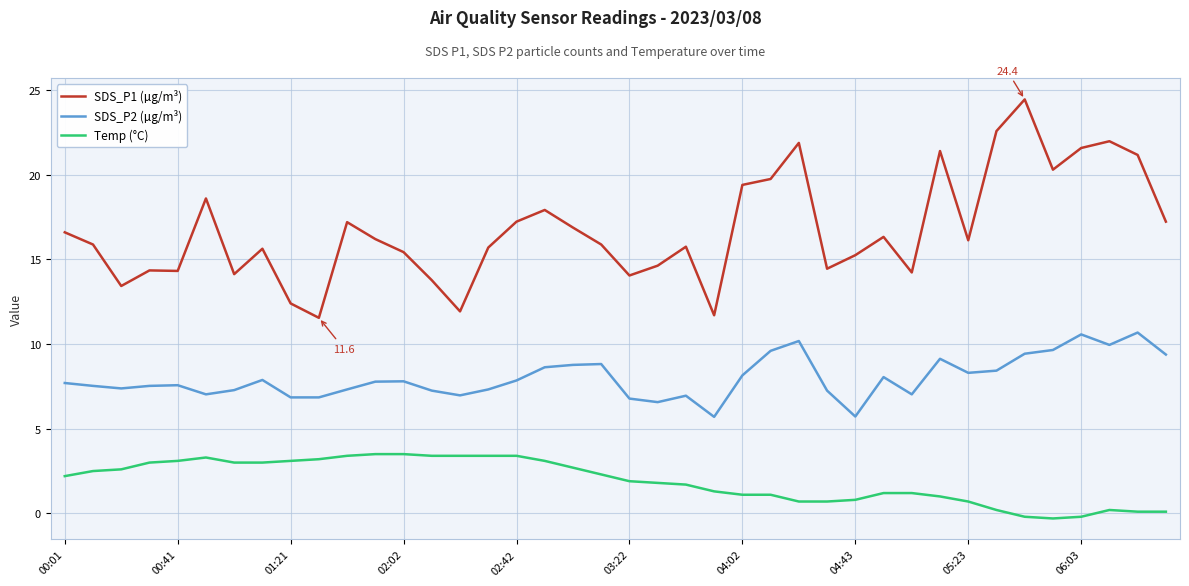

Rank the series by their maximum value, from lowest to highest.

Temp (°C), SDS_P2 (µg/m³), SDS_P1 (µg/m³)